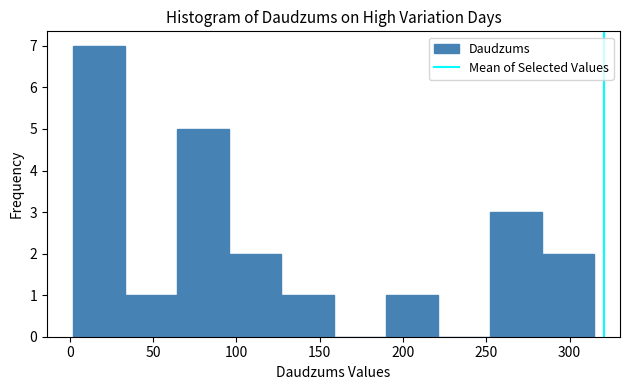

Over which range of the x-axis is the bar tallest?

0 to 35